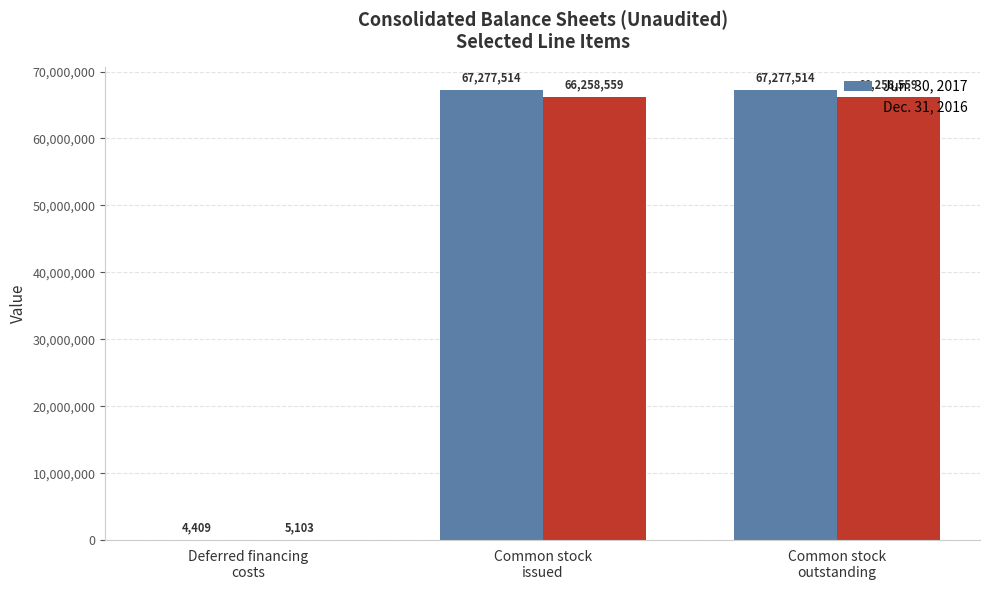

What is the maximum value shown in the chart?

67277514